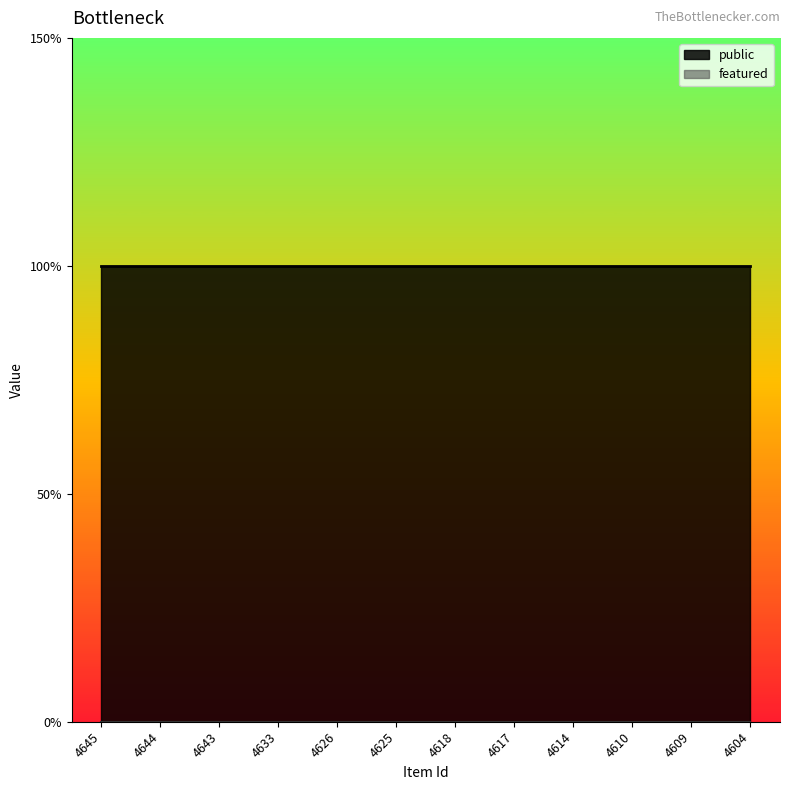

True or false: featured has more than 2 points higher than both neighbors.

False